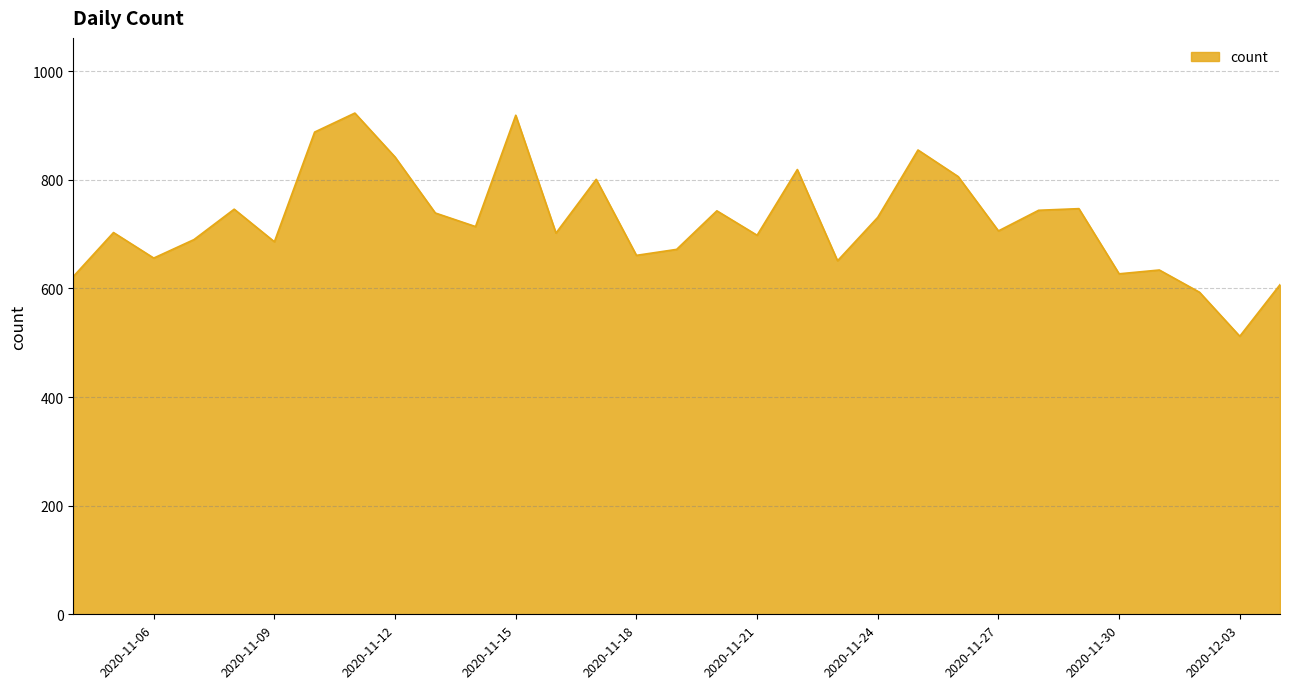

What is the difference between the maximum and minimum values?

411